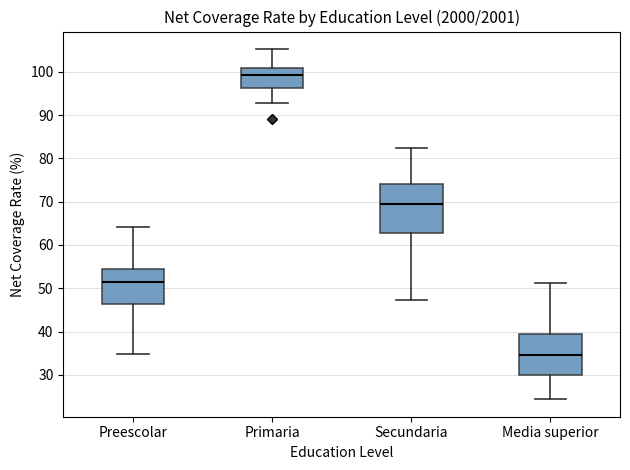

Where does the upper whisker of the box for Secundaria end on the y-axis? The values are not printed on the chart, so give them approximately, as read against the axis.

83